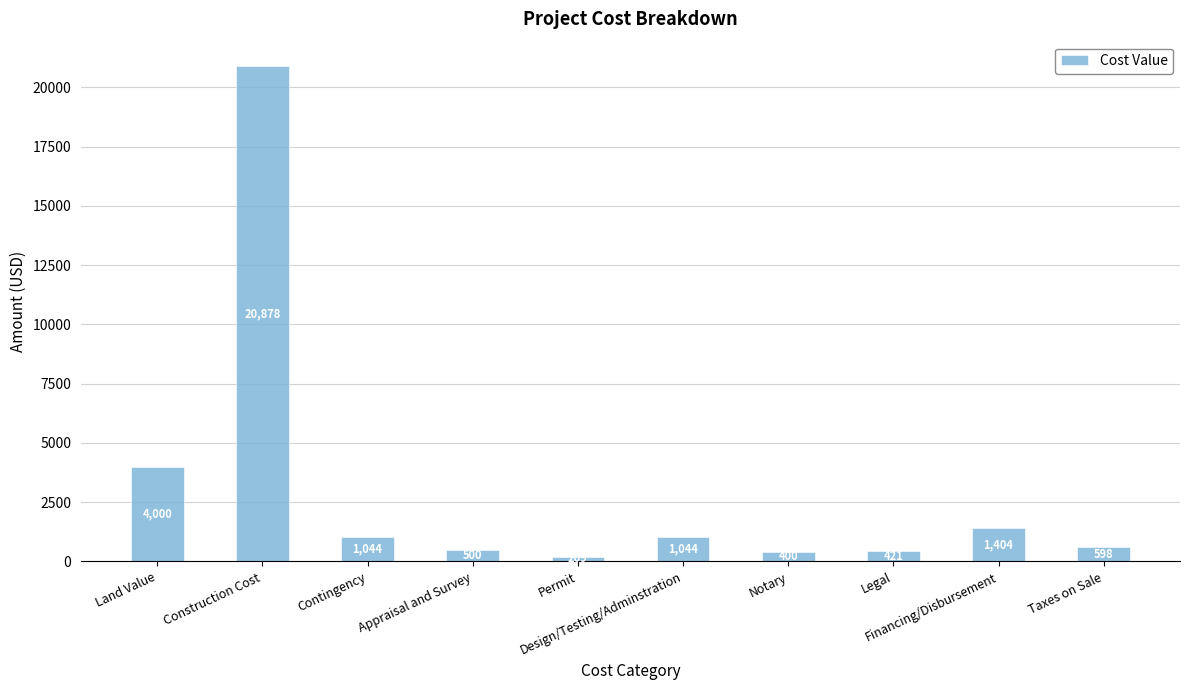

What position from the left is Appraisal and Survey?

4